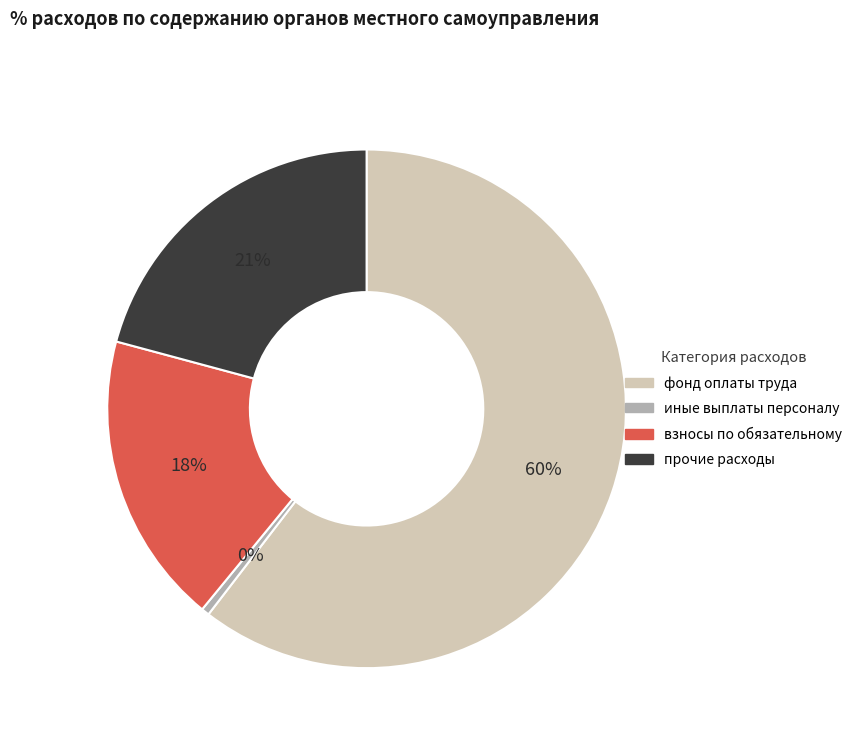

To the nearest percent, what is the average slice percentage?

25%